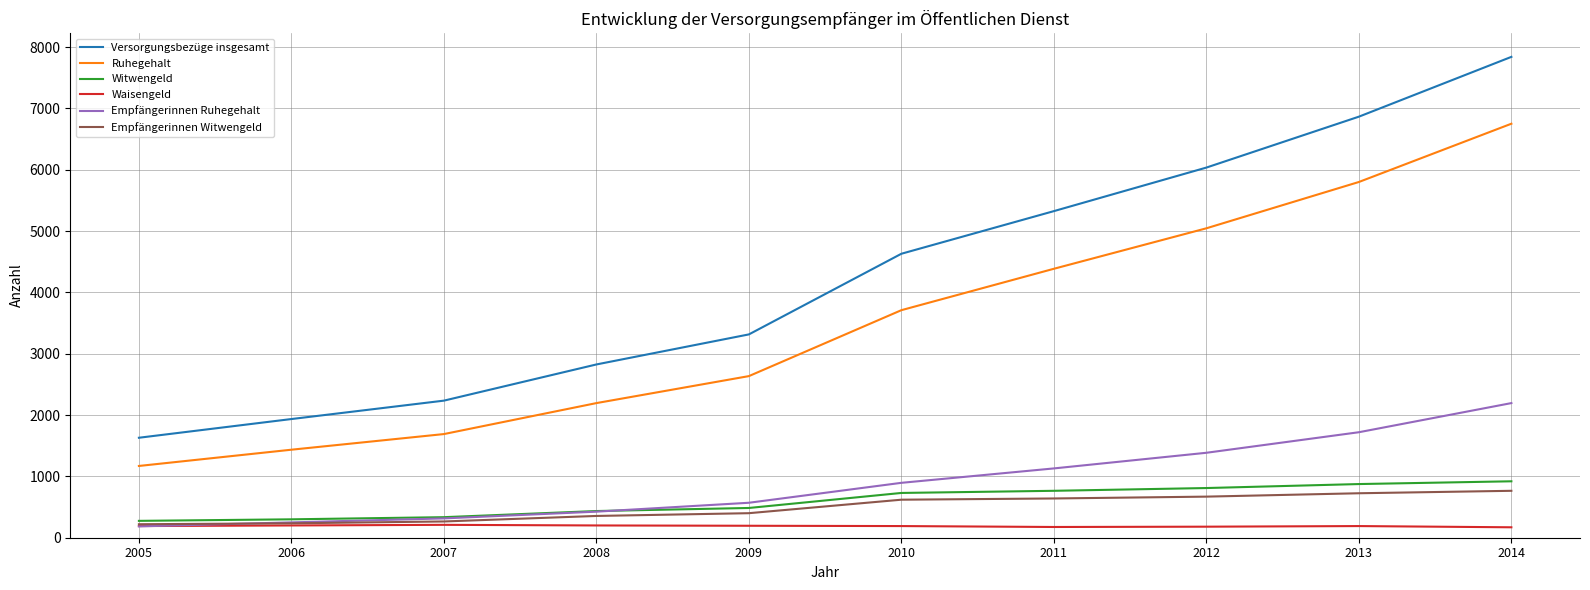

What is the difference between the second highest and second lowest values in the Empfängerinnen Witwengeld series?

490